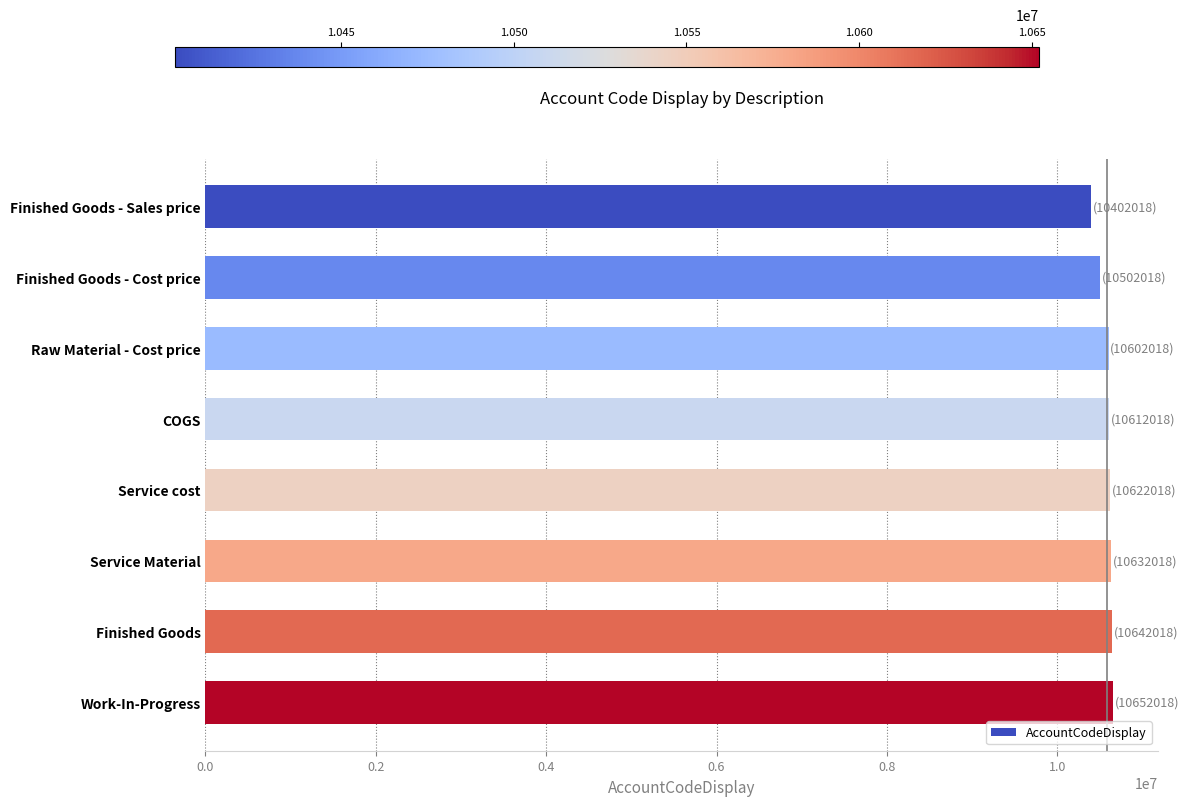

The value at Work-In-Progress is 10652018. True or false?

True